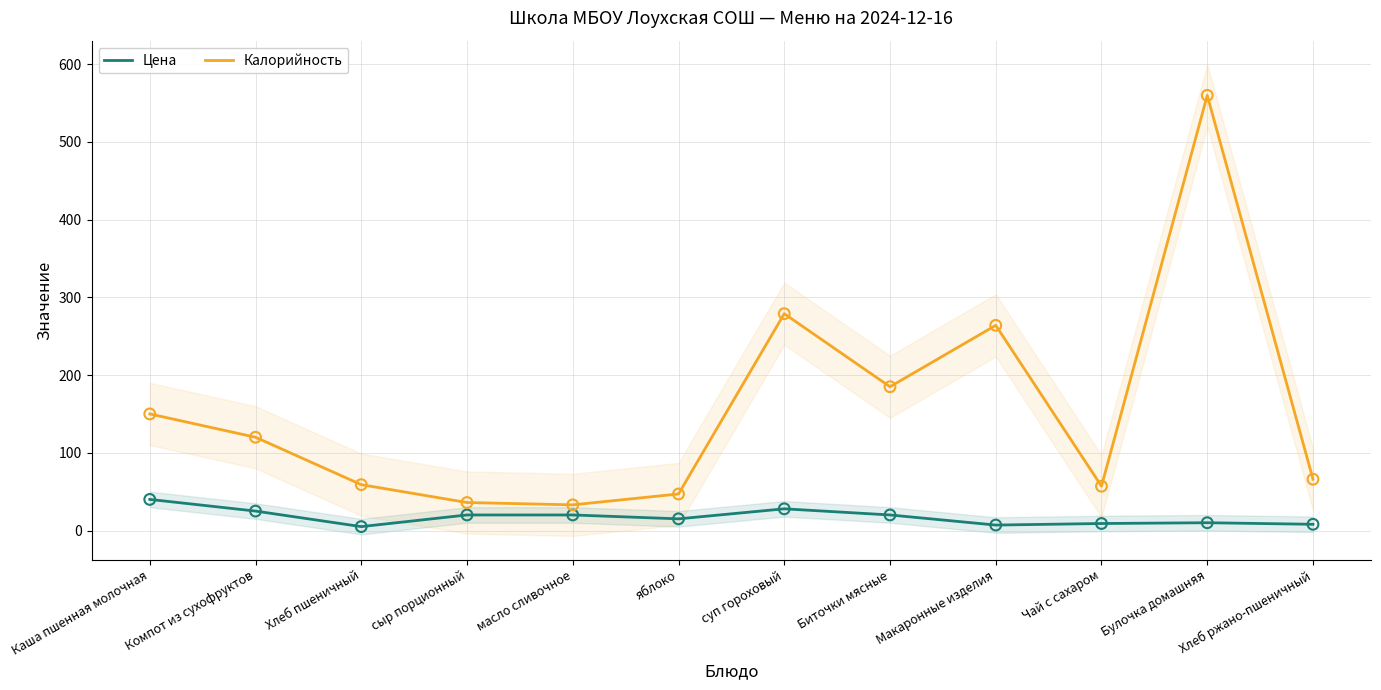

Which series has the largest Y range (max minus min)?

Калорийность